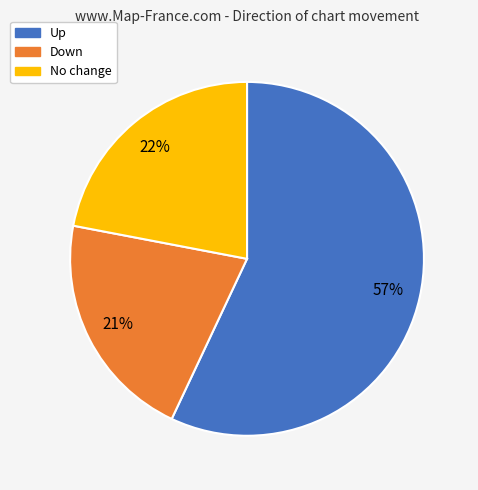

To the nearest percent, what is the difference between the largest and smallest slice percentages?

36%